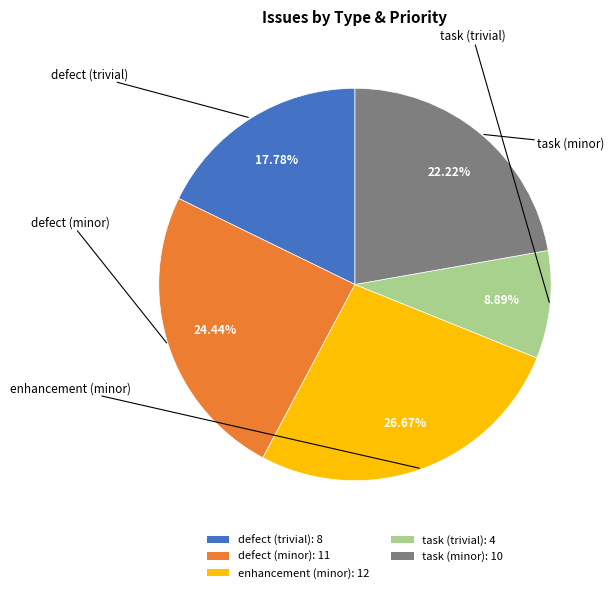

What percentage is the defect (trivial) slice, to the nearest percent?

18%